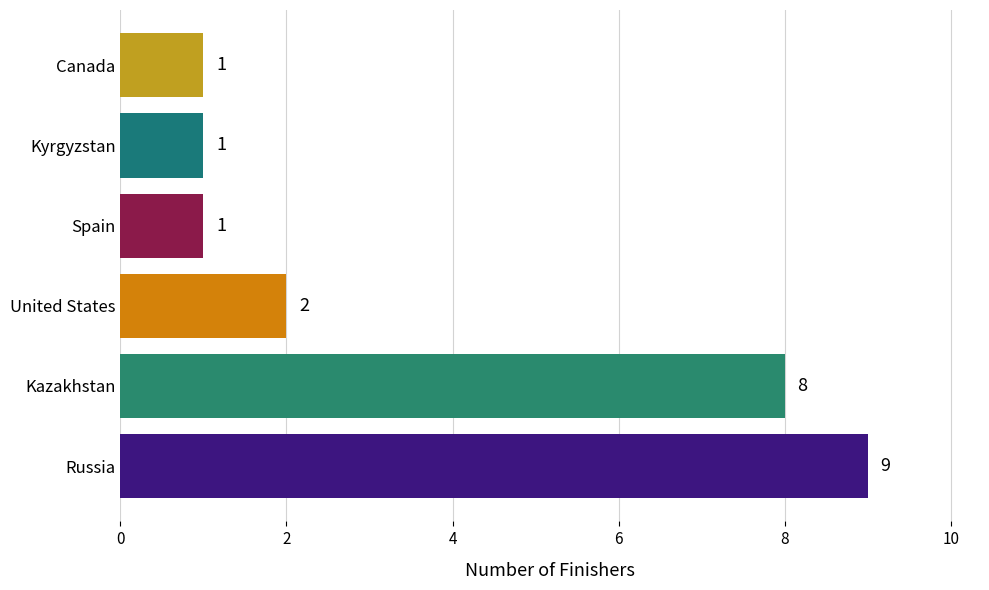

The value at United States is 2. True or false?

True